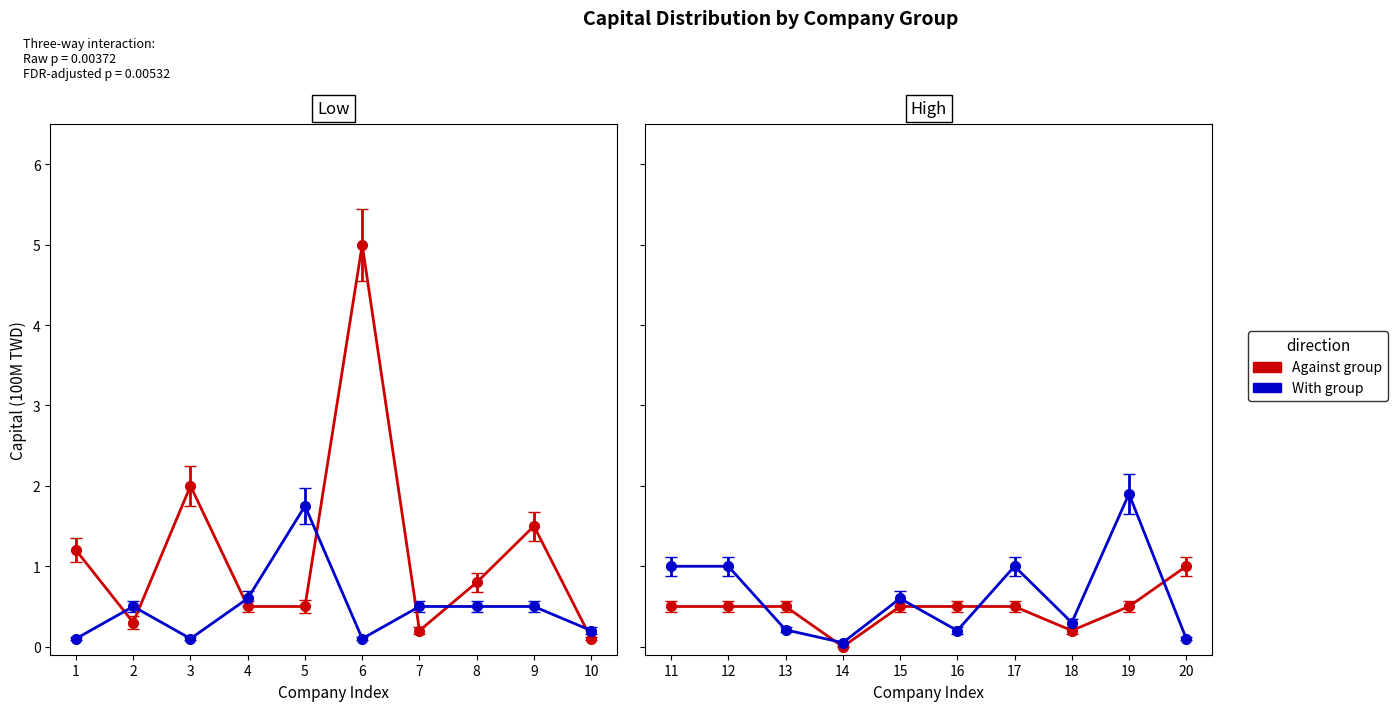

At which label does Capital (100M TWD) - Group B reach its minimum?

14